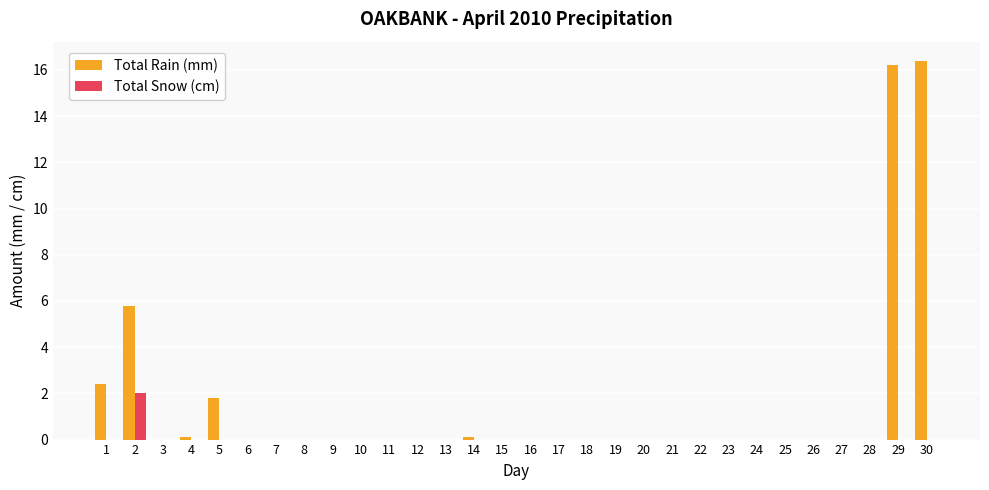

How many groups of bars are there?

30